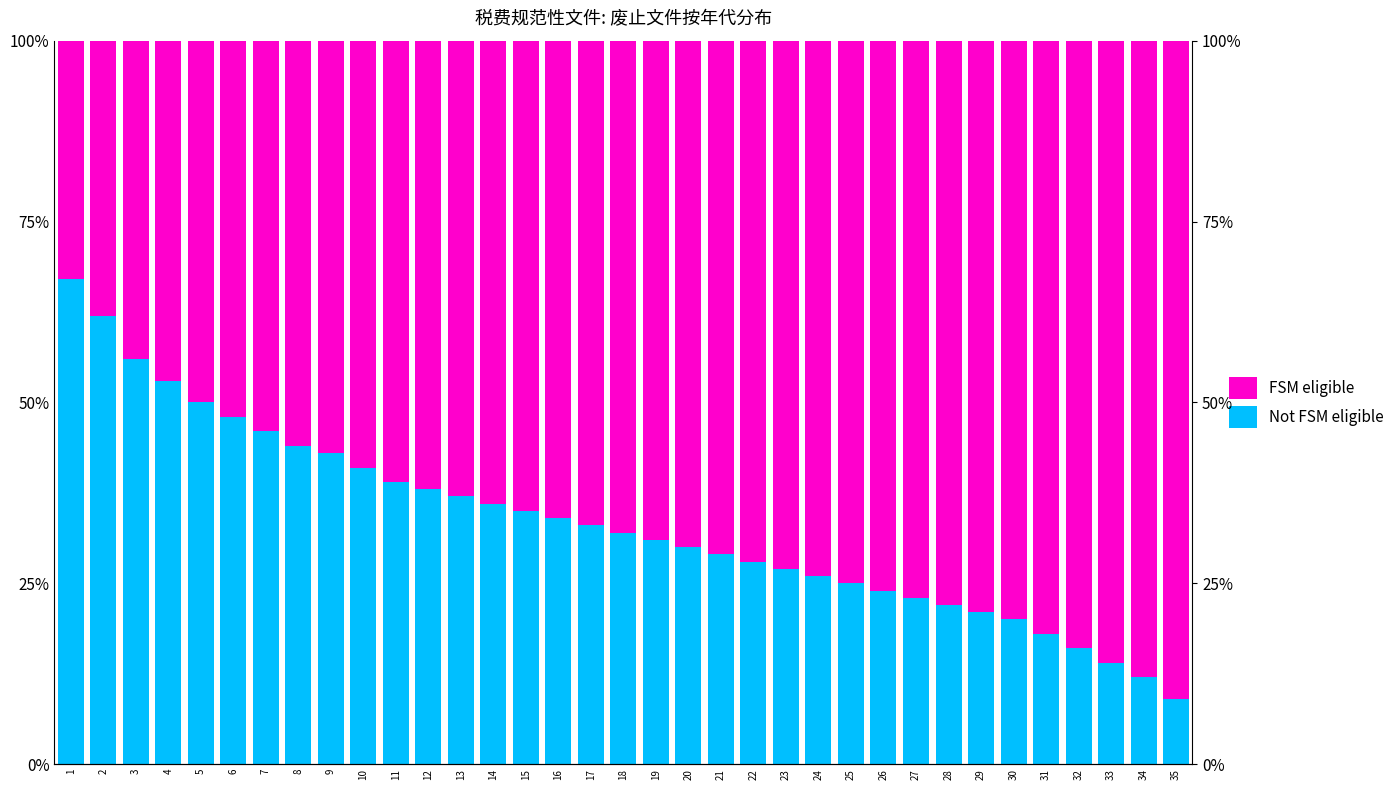

At how many categories does at least one series exceed 73?

12